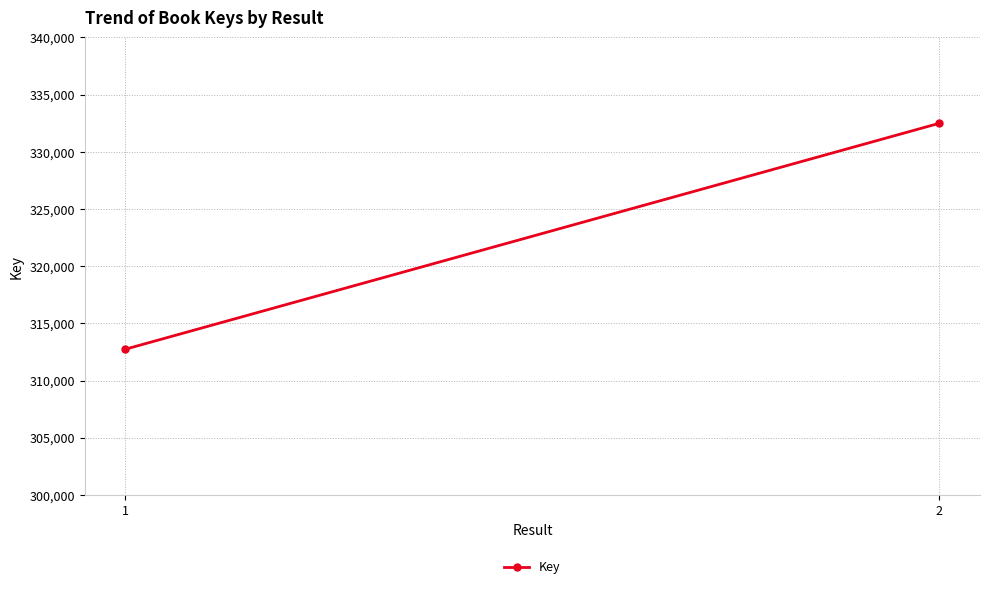

Rank the categories by value from lowest to highest.

1, 2